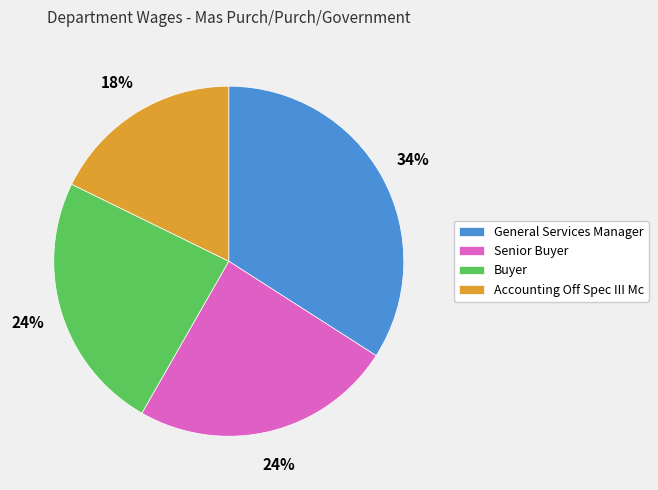

Do Senior Buyer and General Services Manager together represent more than half of the pie?

Yes